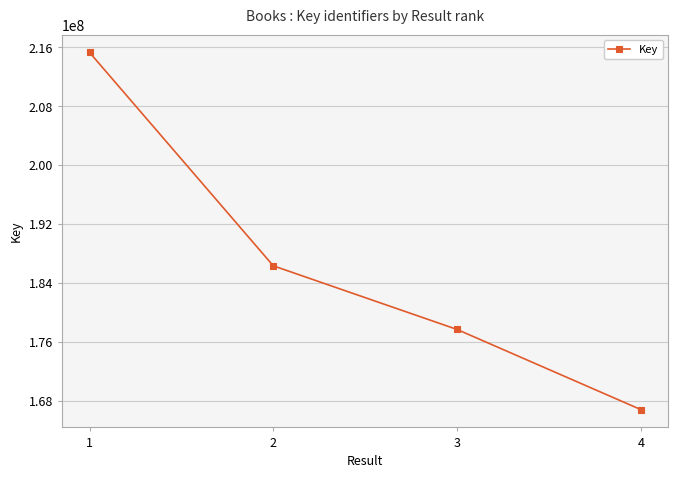

What is the difference between the maximum and minimum values?

48464431